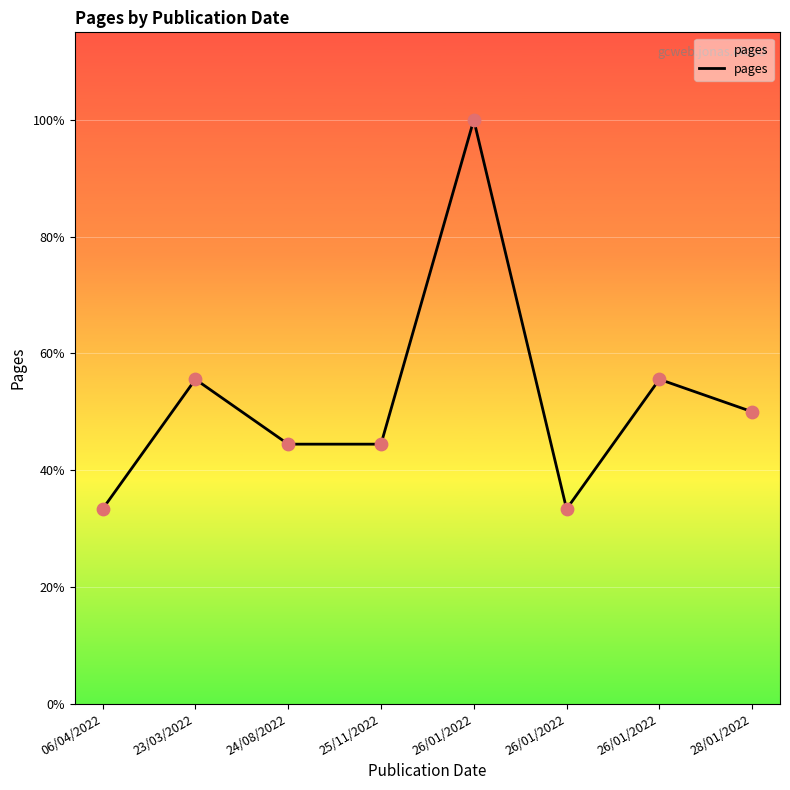

Between 24/08/2022 and 25/11/2022, which is larger?

24/08/2022